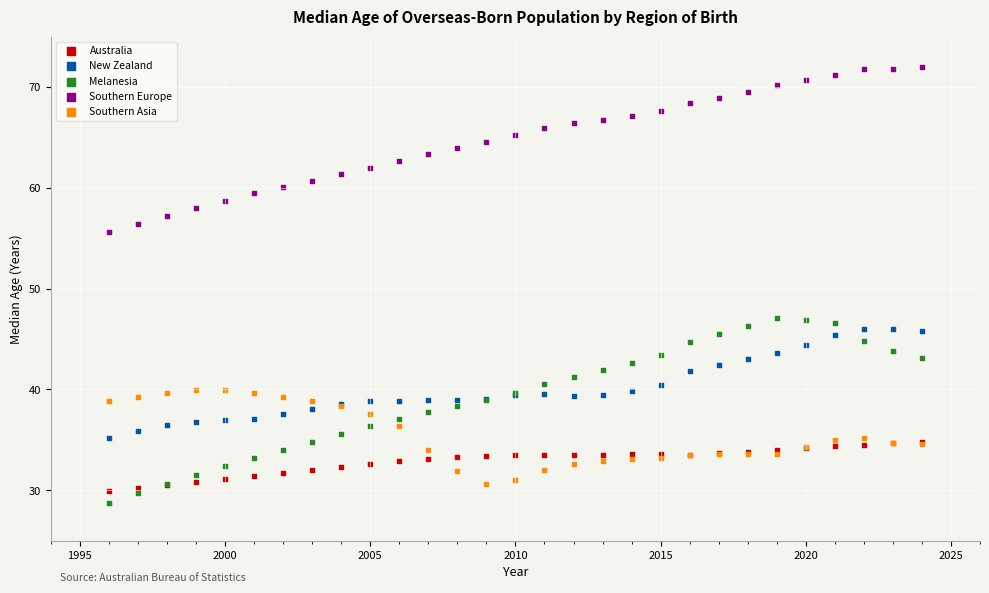

What are all the series names shown in the legend?

Australia, New Zealand, Melanesia, Southern Europe, Southern Asia